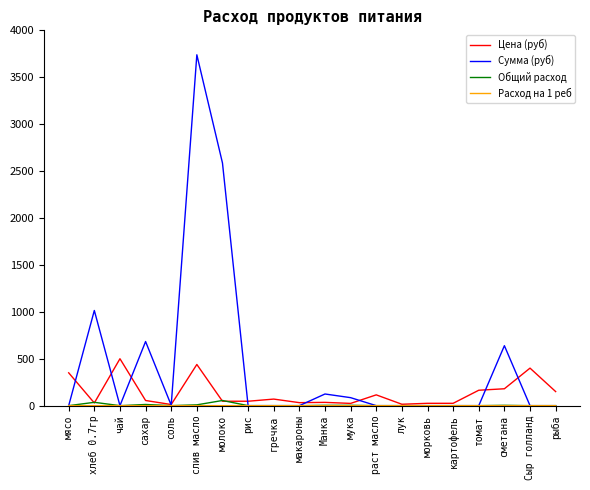

Where is Сумма (руб) nearest to the value 1869?

молоко